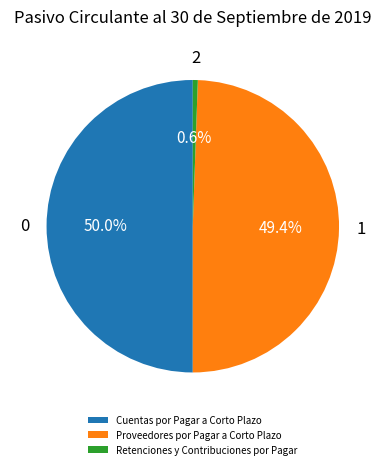

Does Proveedores por Pagar a Corto Plazo represent more than half of the total?

No